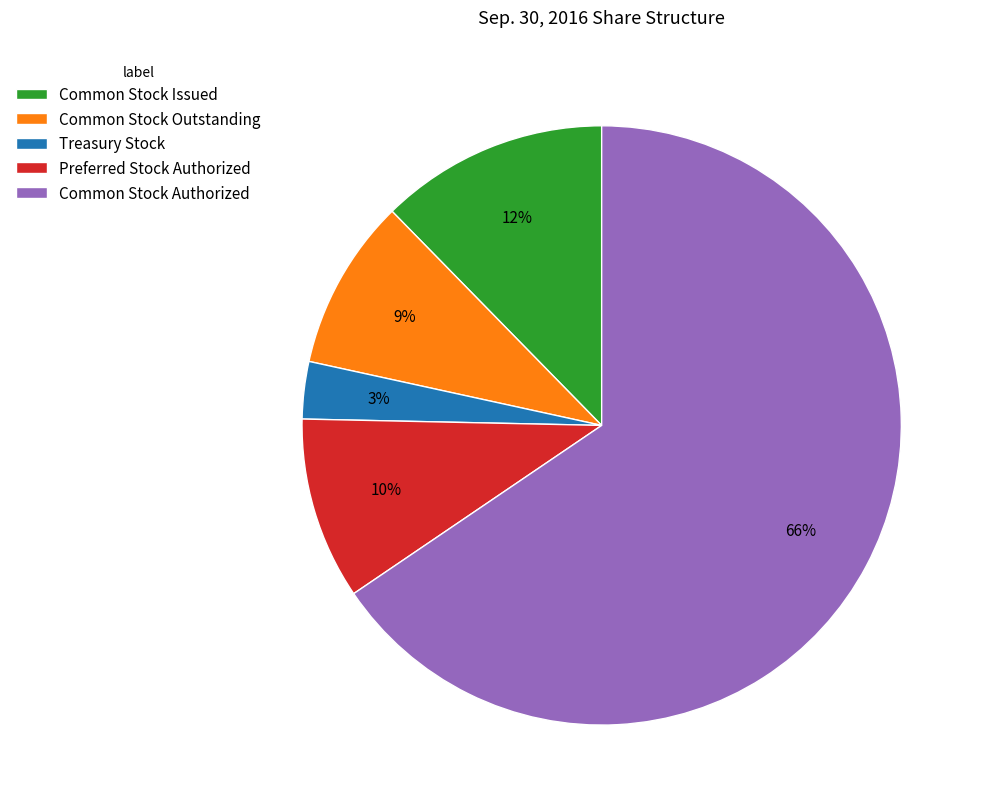

What percentage is the Common Stock Issued slice, to the nearest percent?

12%